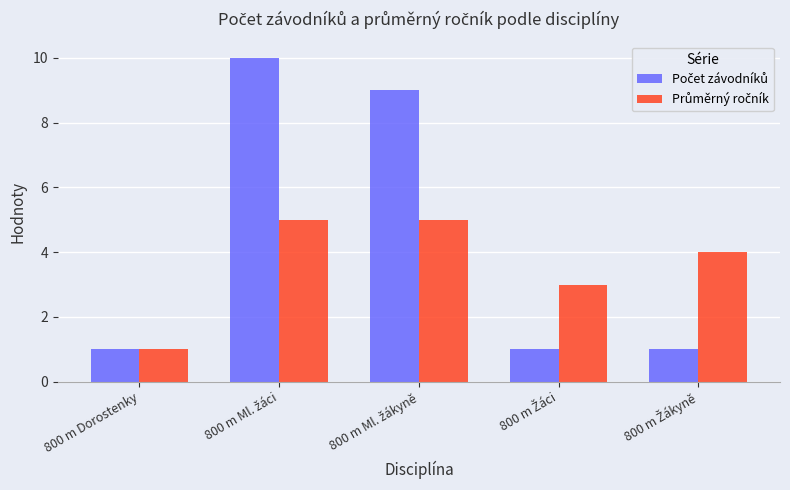

What is the maximum value shown in the chart?

10